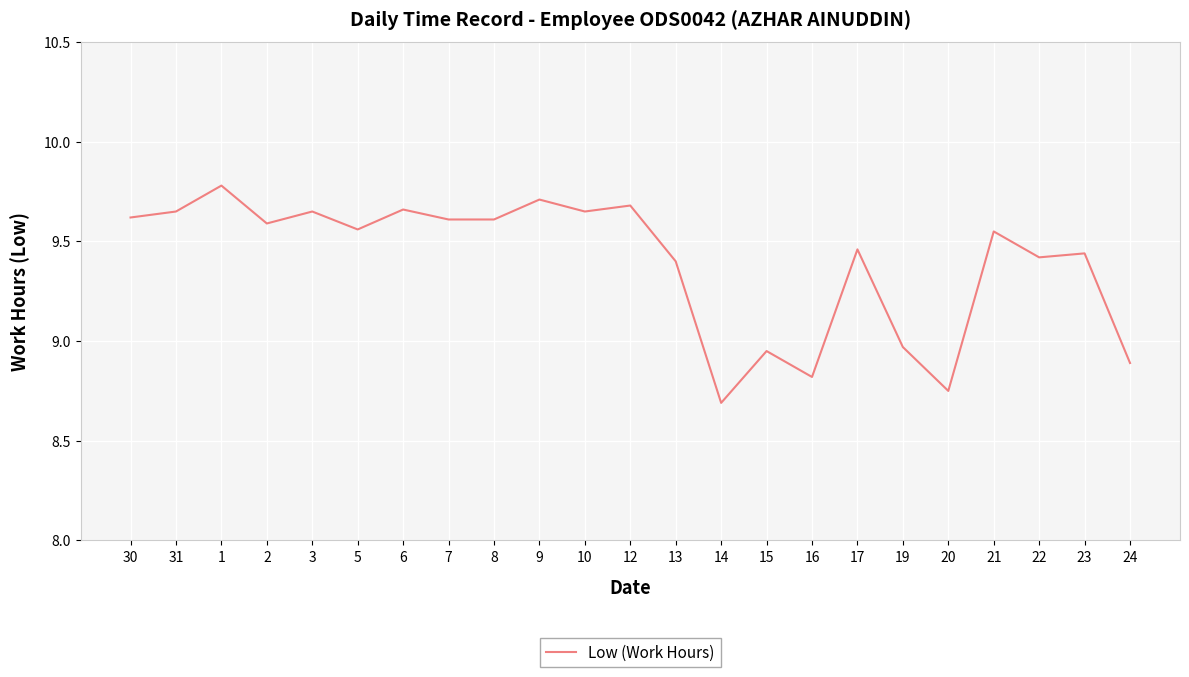

Which category has the lowest value across all series?

14